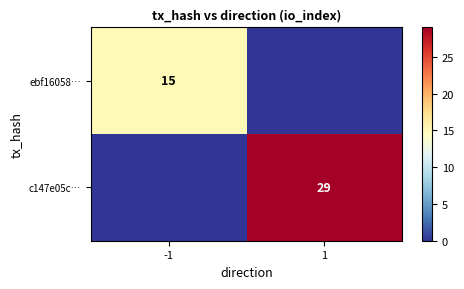

True or false: ebf16058… has a value of 9 at -1.

False